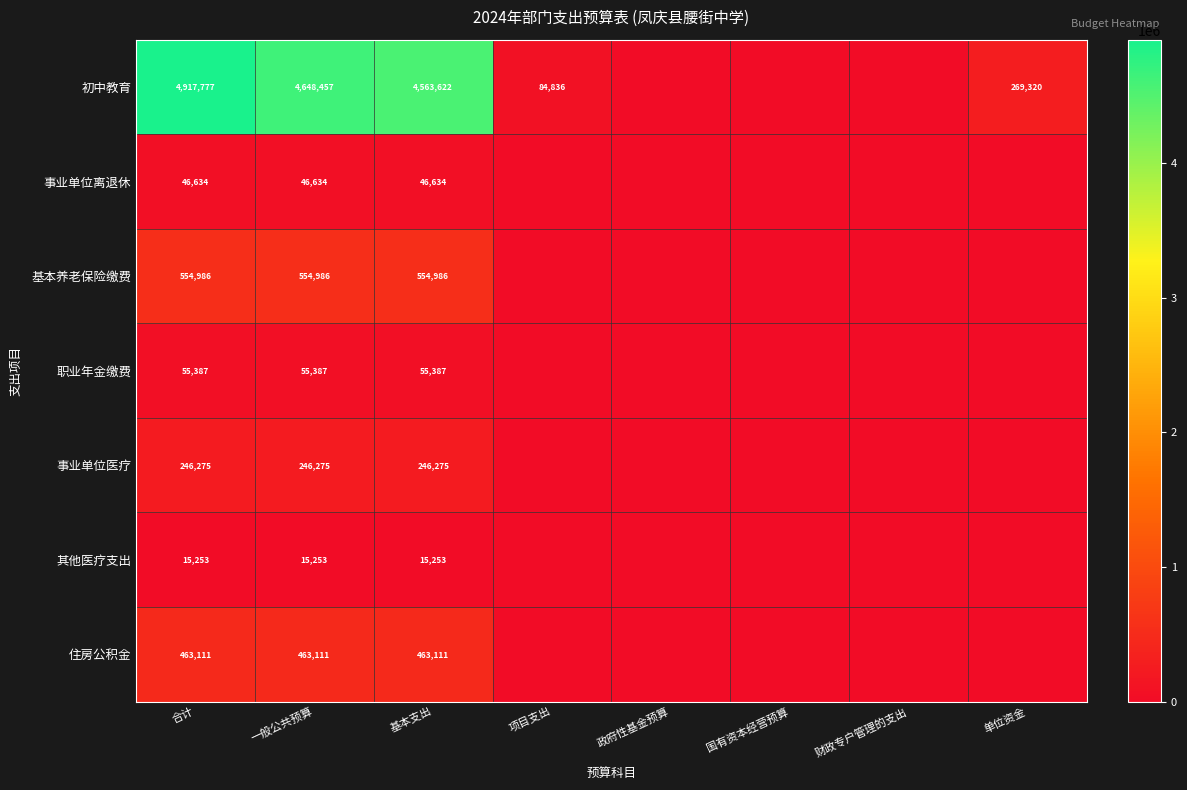

What is the sum of the 住房公积金 values at 一般公共预算 and 基本支出?

926222